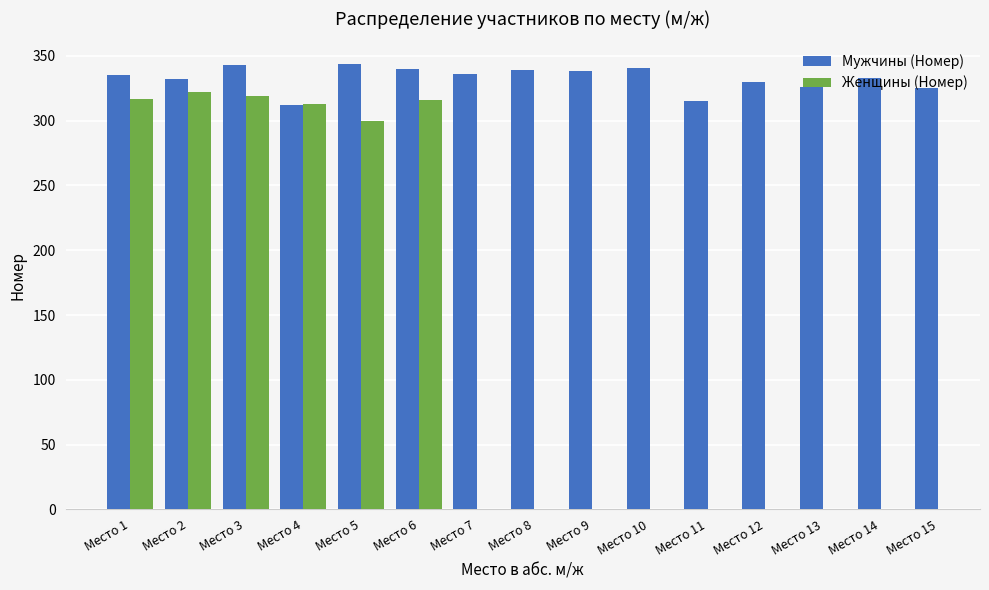

What is the highest value of the Мужчины (Номер) series?

344